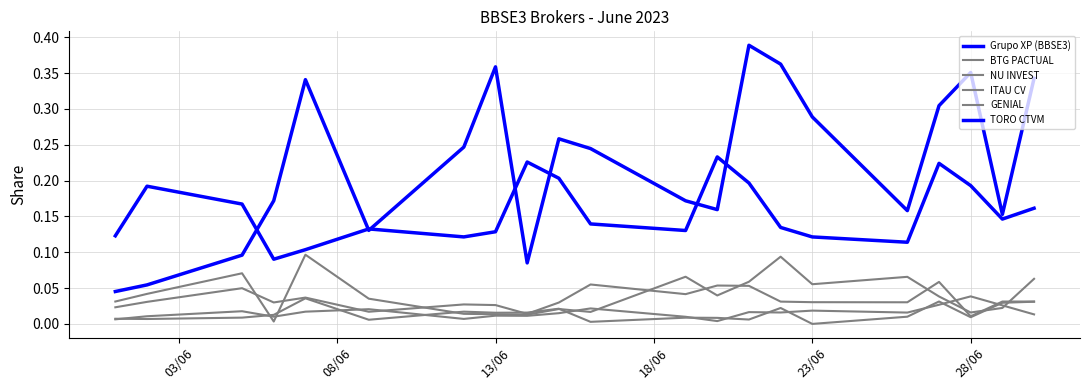

Does the chart have visible grid lines?

Yes